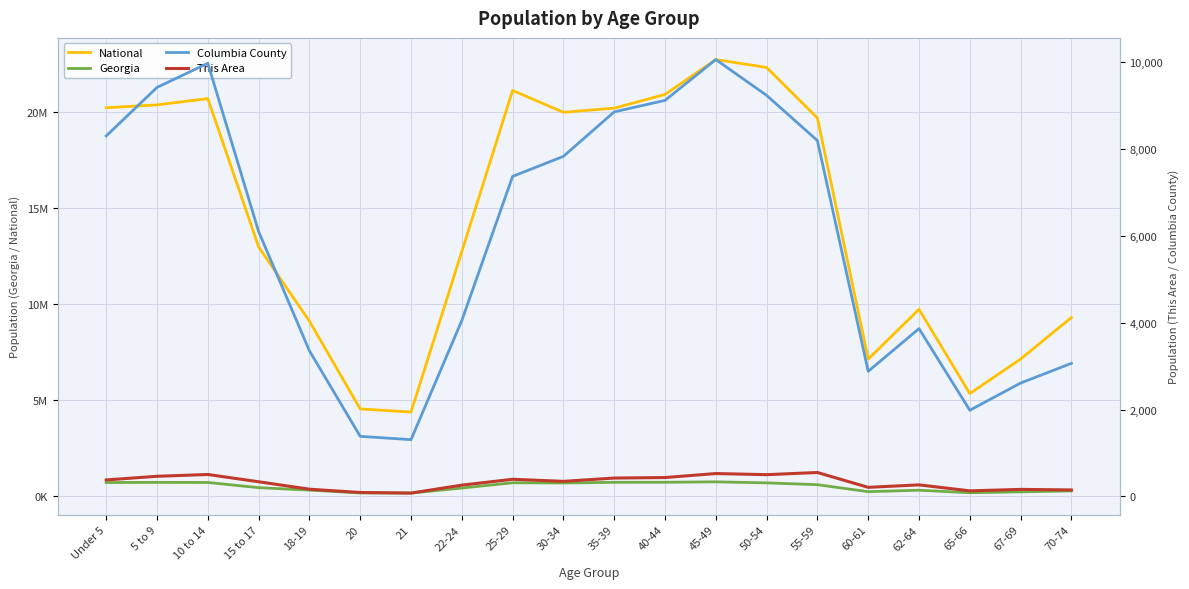

Reading left to right, extract all data points from this chart.

National: 20201362	20348657	20677194	12954254	9086089	4519129	4354294	12712576	21101849	19962099	20179642	20890964	22708591	22298125	19664805	7113727	9704197	5319902	7115361	9278166
Georgia: 686785	695161	689684	419922	290077	143471	137251	399358	673935	661625	698059	699481	722661	668591	573551	209870	286136	154645	201362	250422
Columbia County: 8305	9424	9979	6102	3355	1384	1308	4053	7373	7835	8860	9124	10065	9240	8198	2882	3866	1985	2612	3066
This Area: 380	464	505	338	166	91	77	260	395	347	423	435	527	501	551	209	266	128	162	149